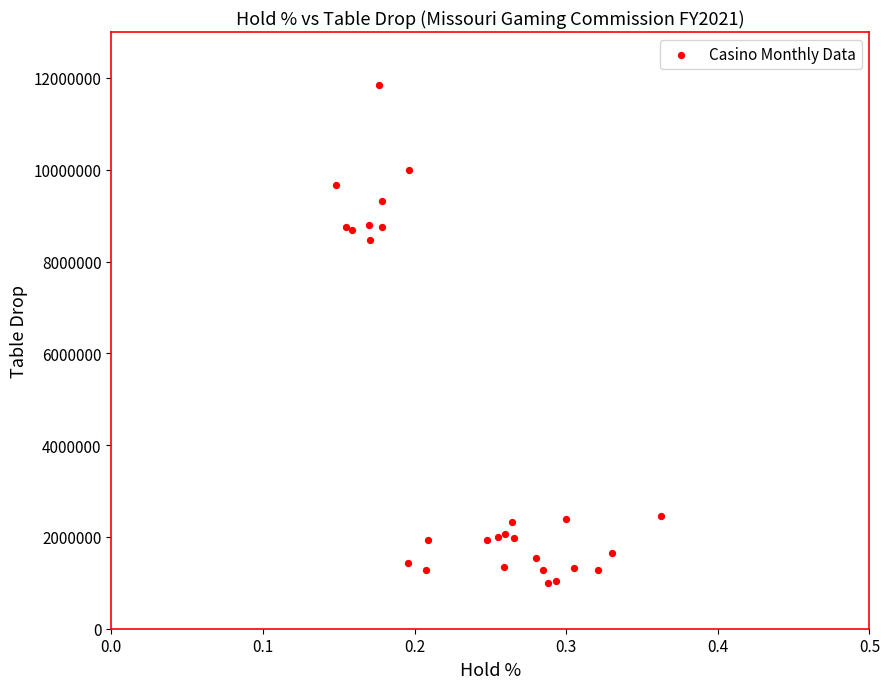

What Y value in the scatter plot is closest to 6416973?

8465916.0